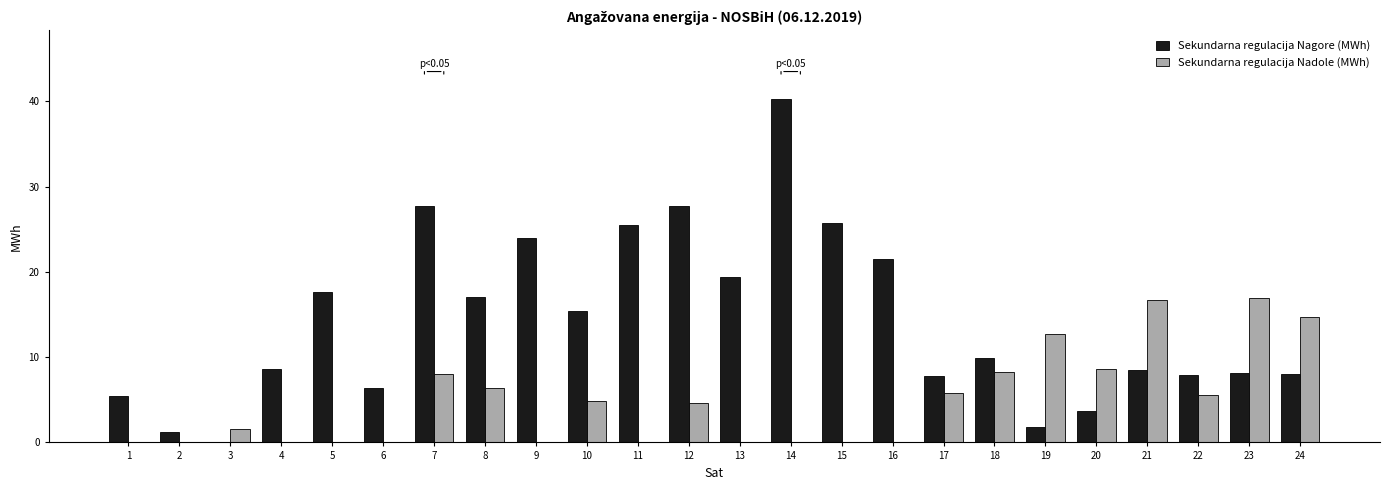

What is the sum of all Sekundarna regulacija Nagore (MWh) values?

339.2